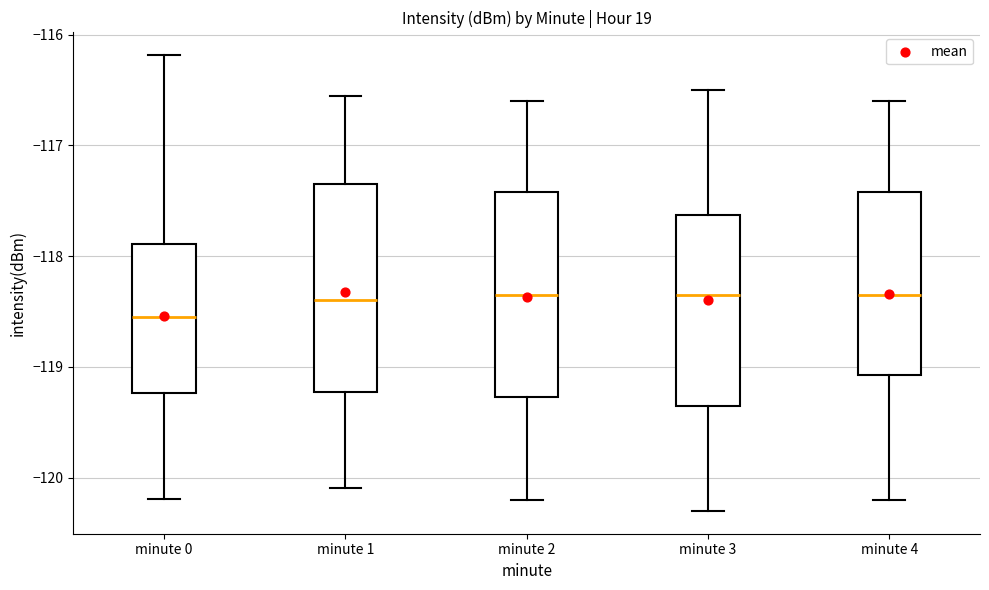

Where does the lower whisker of the box for minute 3 end on the y-axis? The values are not printed on the chart, so give them approximately, as read against the axis.

-120.3